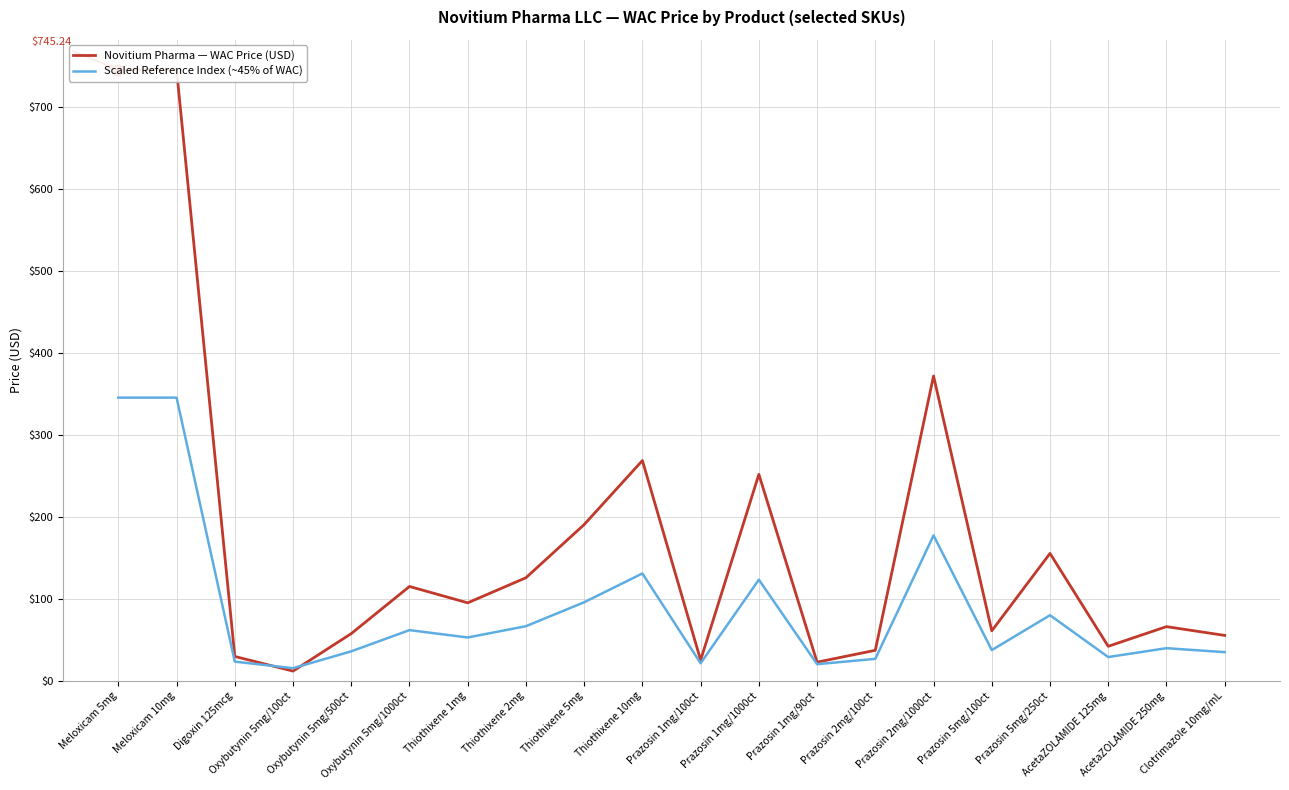

What are all the series names shown in the legend?

Novitium Pharma — WAC Price (USD), Scaled Reference Index (~45% of WAC)